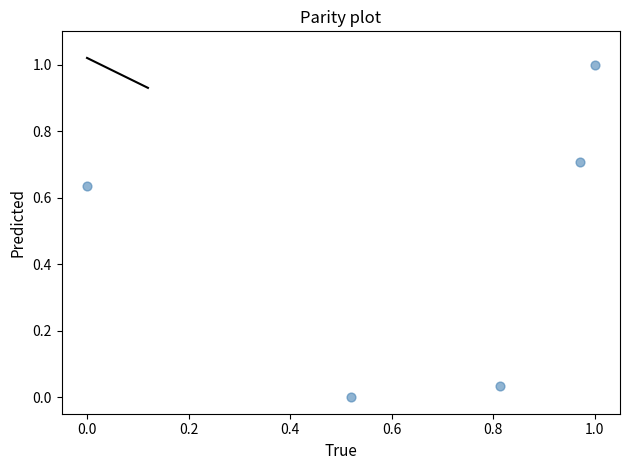

What is the range of Y values (max minus min)?

1.0